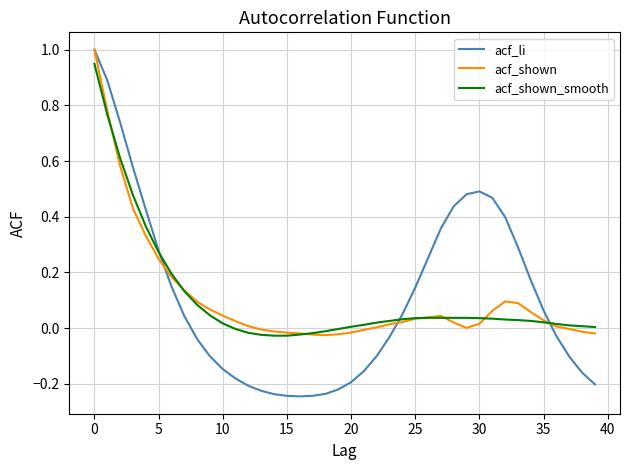

Which series has the widest spread of values?

acf_li